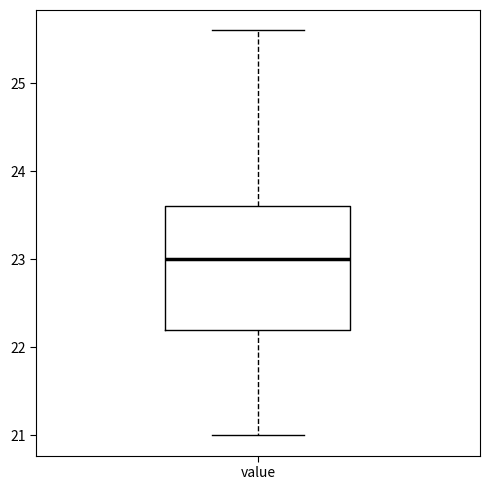

Read this box plot against the y-axis: the position of the median line, the range covered by the box, and the ends of both whiskers. The values are not printed on the chart, so give them approximately, as read against the axis.

median 23.0, box 22.2 to 23.6, whiskers 21.0 to 25.6